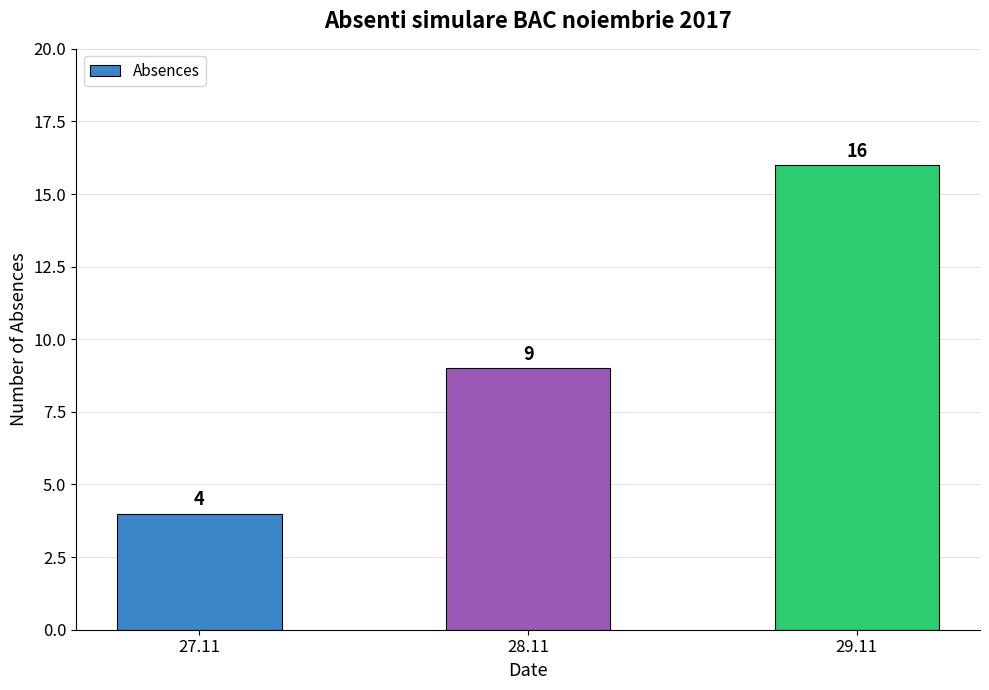

Which label corresponds to the smallest value in the chart?

27.11